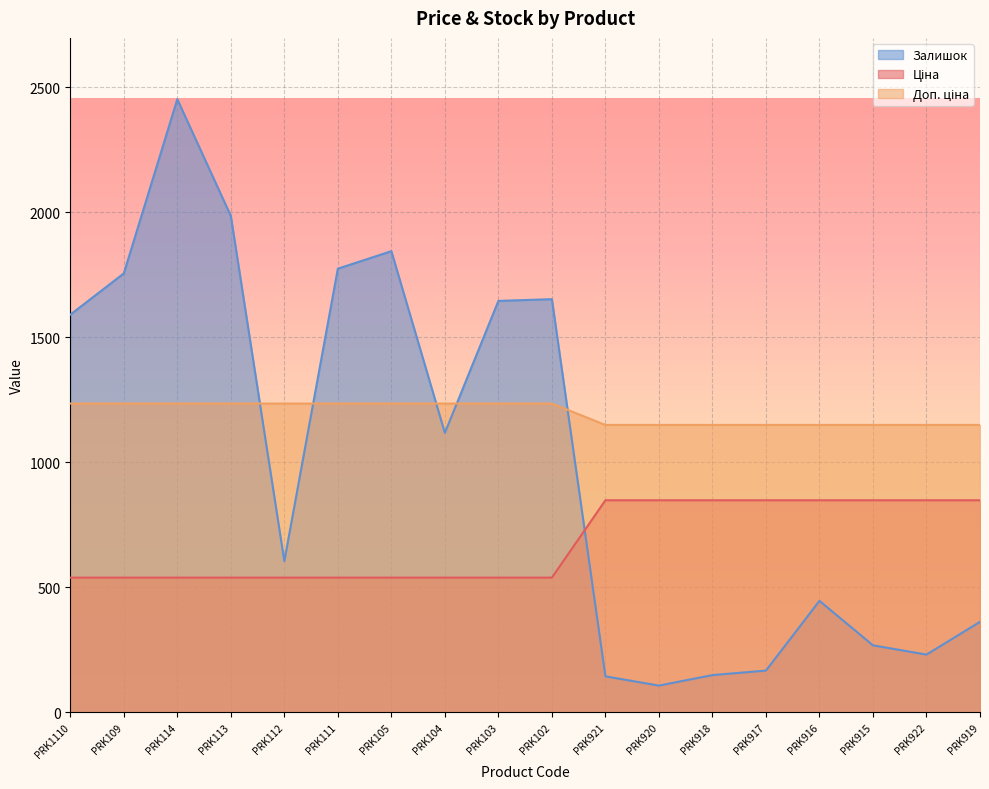

At how many categories does at least one series exceed 1792?

3